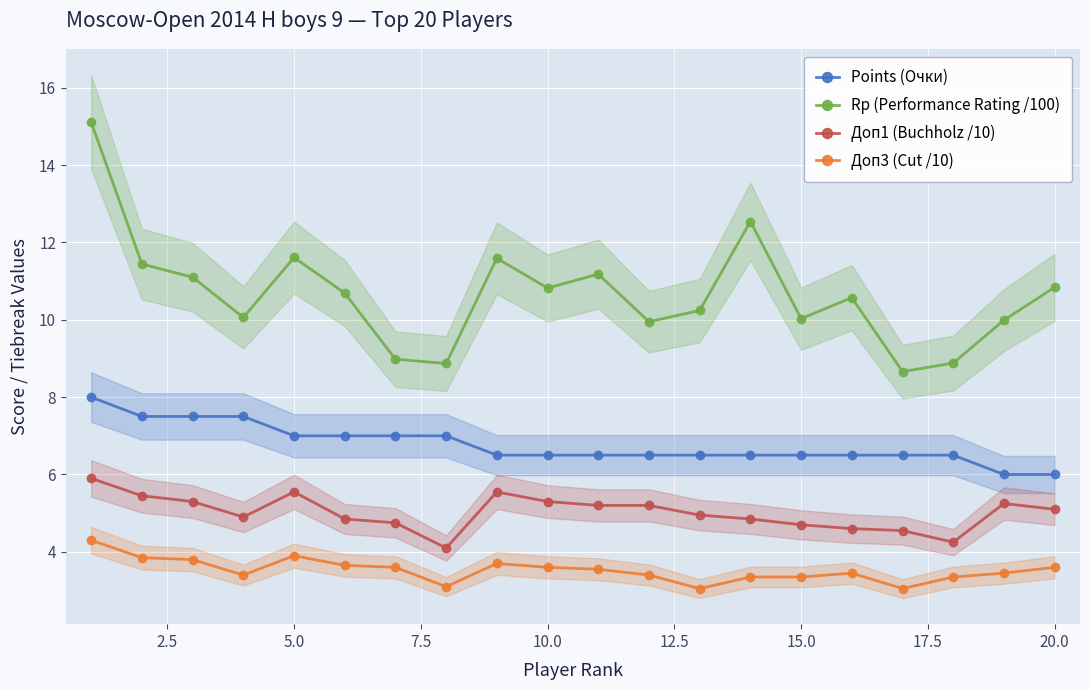

In Доп1 (Buchholz /10), how many points are higher than both neighbors (excluding endpoints)?

3